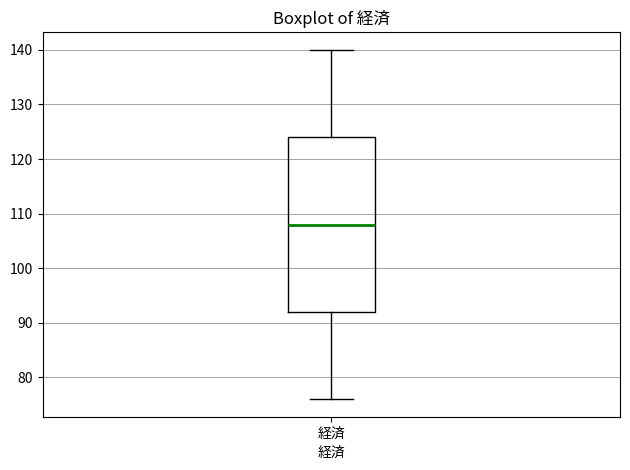

Read this box plot against the y-axis: the position of the median line, the range covered by the box, and the ends of both whiskers. The values are not printed on the chart, so give them approximately, as read against the axis.

median 108, box 92 to 124, whiskers 76 to 140